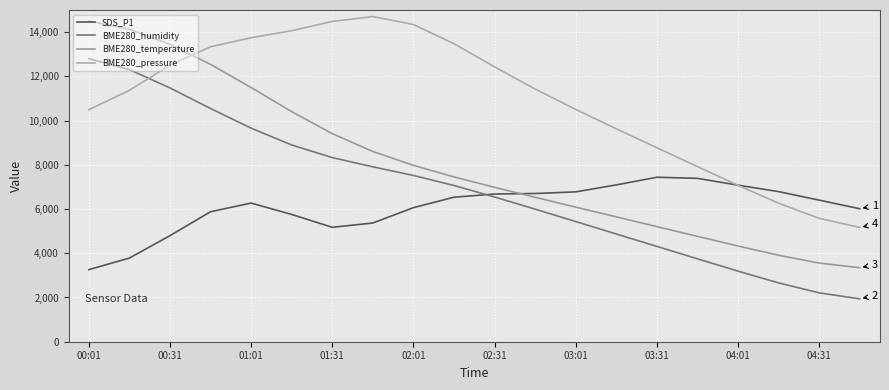

At which label does BME280_temperature reach its peak?

00:01